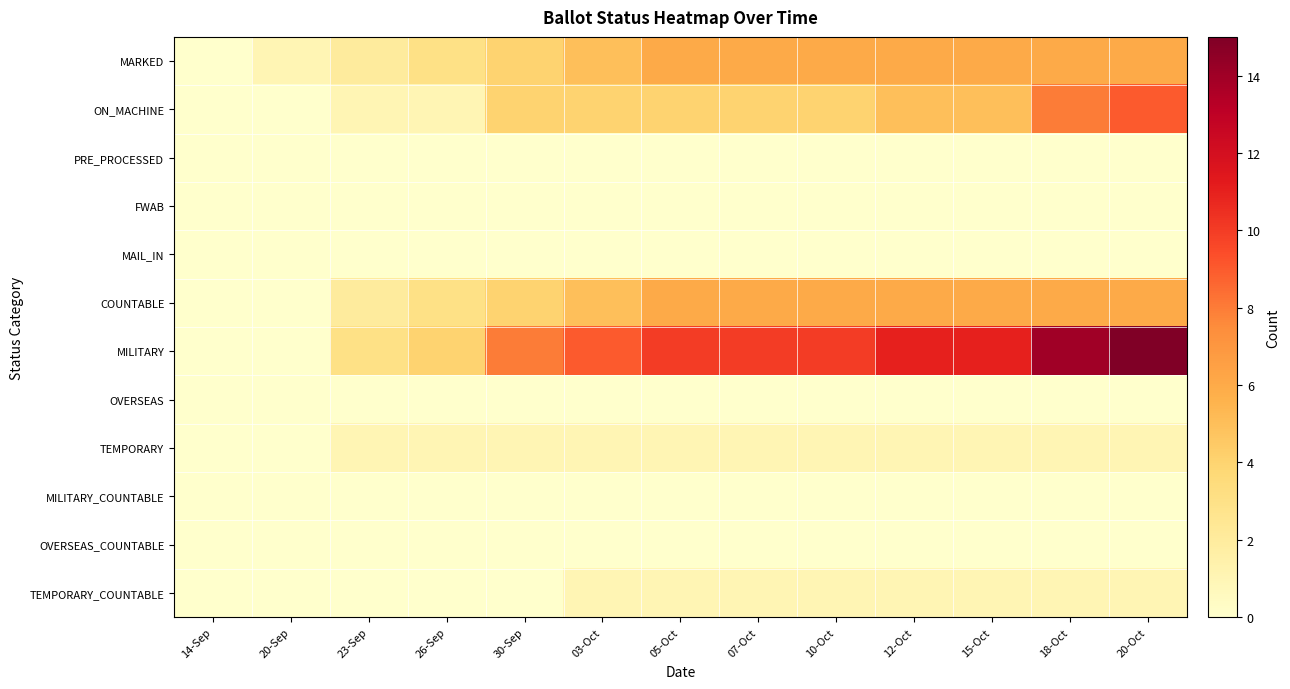

At which category is the sum across all series the highest?

20-Oct